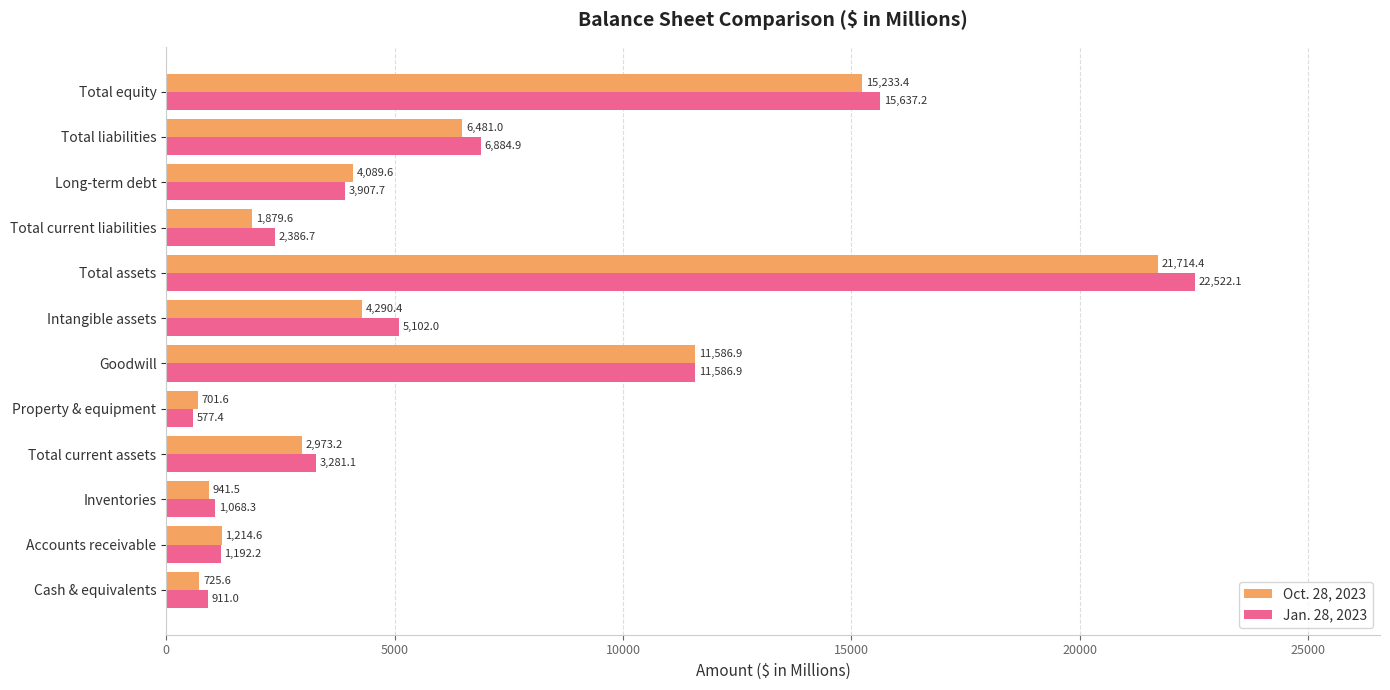

List the series in order of their overall mean, lowest first.

Oct. 28, 2023, Jan. 28, 2023